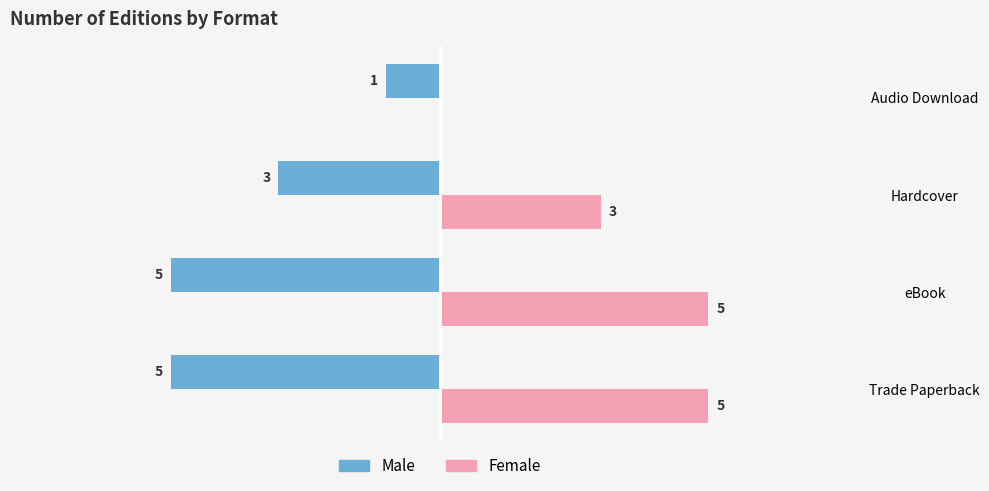

At which label does Male reach its peak?

Audio Download